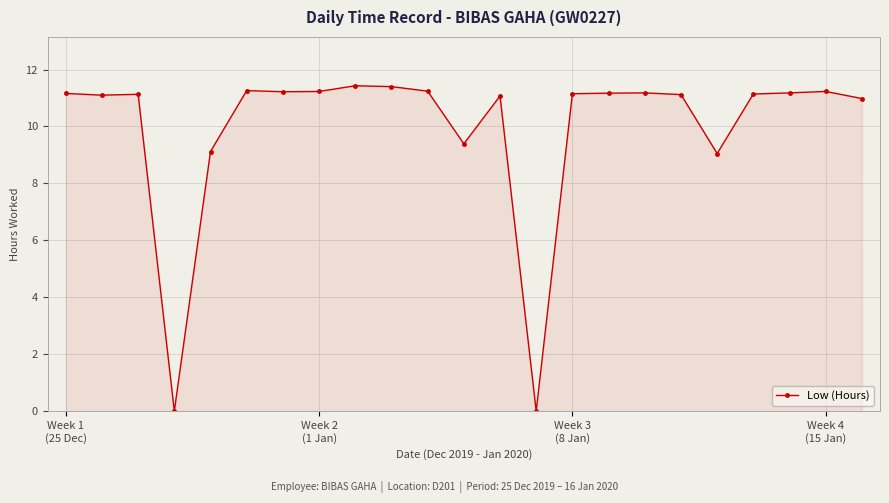

True or false: there are more than 0 points higher than both neighbors.

True